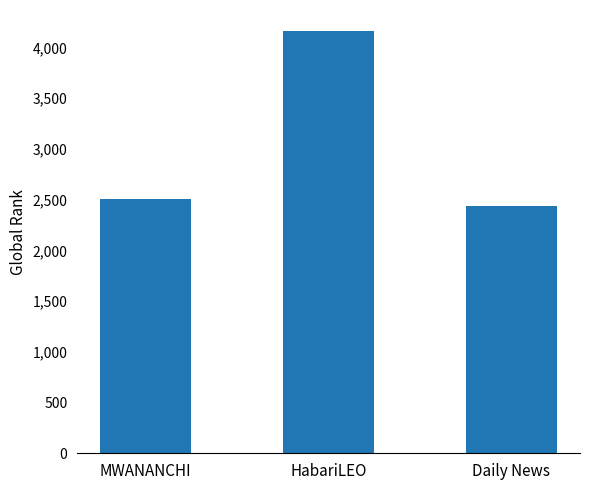

Which has a higher value, MWANANCHI or Daily News?

MWANANCHI